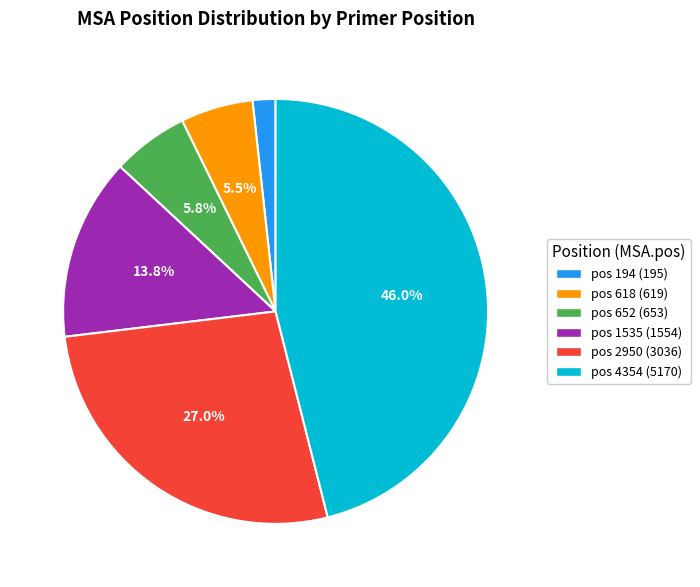

To the nearest percent, what is the difference between the largest and smallest slice percentages?

44%